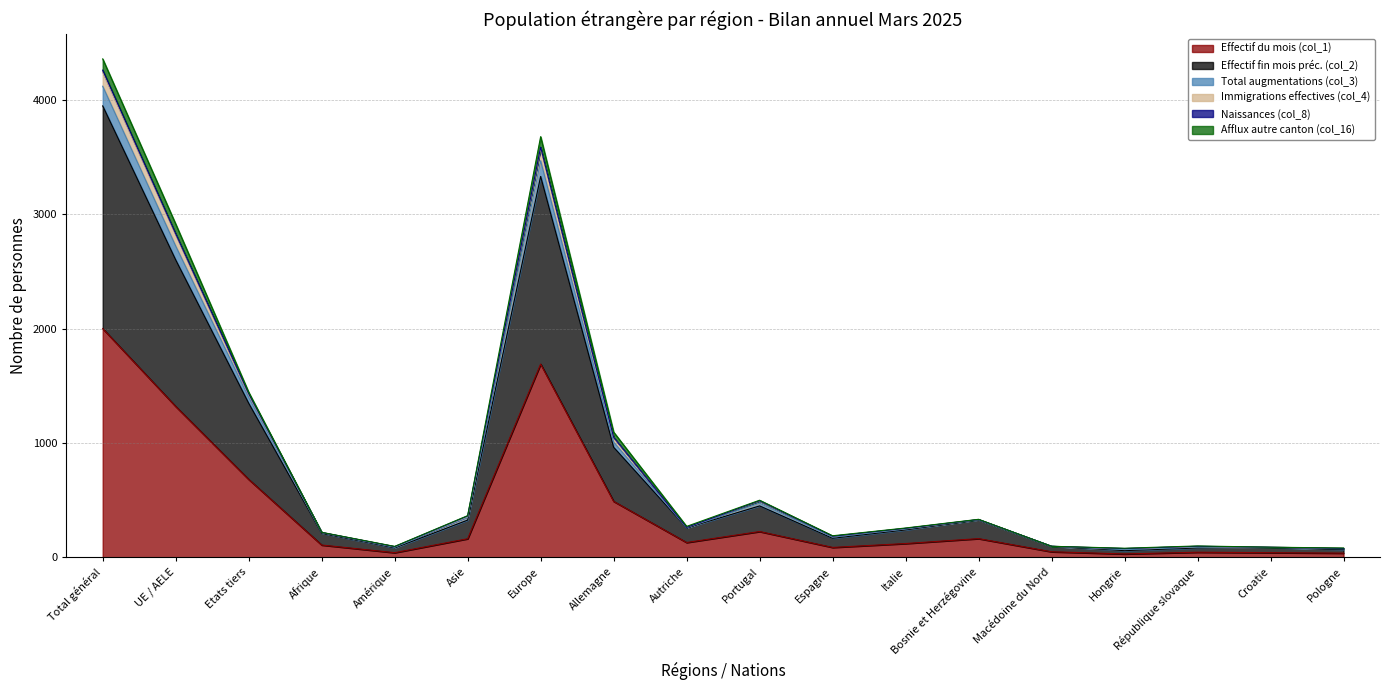

At which category does the chart reach its minimum across all series?

Hongrie